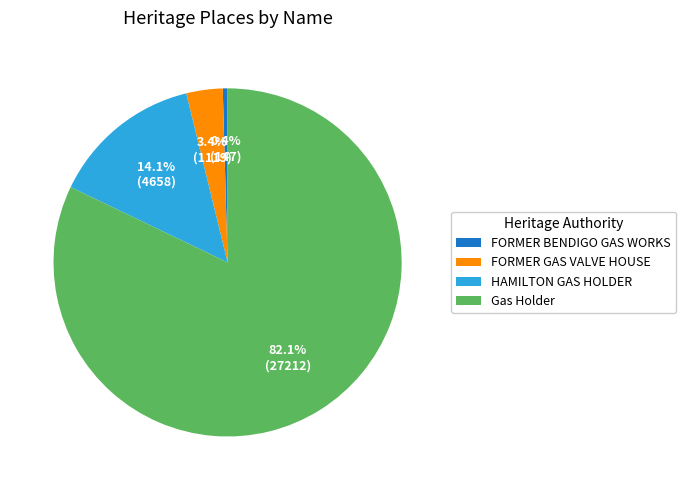

The Gas Holder slice represents 97% of the pie. True or false?

False